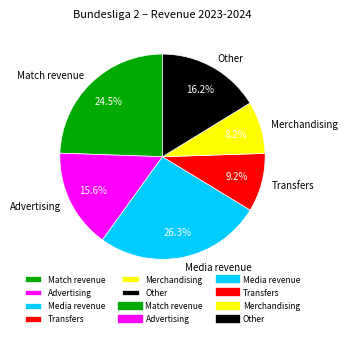

Is the sum of Transfers and Media revenue greater than half?

No